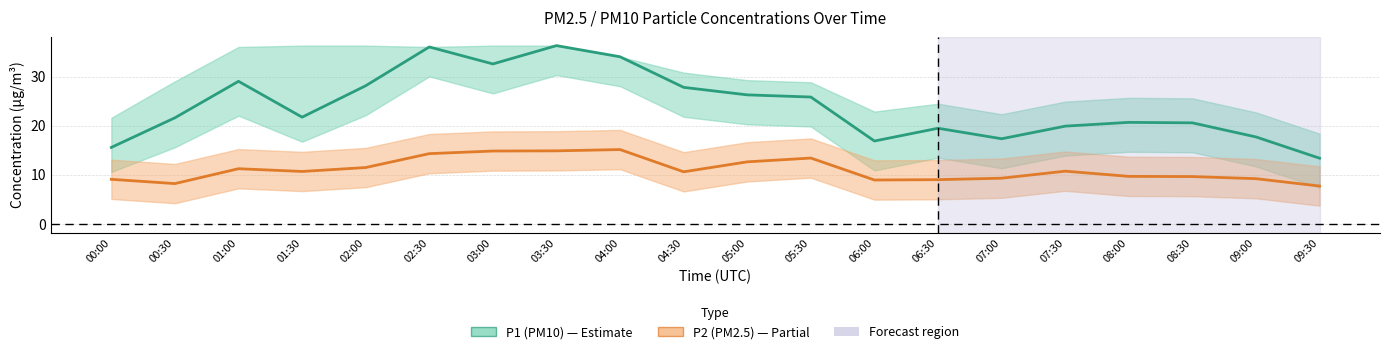

Reading left to right, transcribe all the data shown in this chart.

P1 (PM10): 00:00=15.6	00:30=21.6	01:00=29.0	01:30=21.7	02:00=28.1	02:30=36.0	03:00=32.6	03:30=36.3	04:00=34.0	04:30=27.8	05:00=26.3	05:30=25.8	06:00=16.9	06:30=19.5	07:00=17.3	07:30=19.9	08:00=20.7	08:30=20.6	09:00=17.7	09:30=13.4
P2 (PM2.5): 00:00=9.1	00:30=8.2	01:00=11.2	01:30=10.7	02:00=11.5	02:30=14.3	03:00=14.8	03:30=14.9	04:00=15.1	04:30=10.6	05:00=12.6	05:30=13.4	06:00=8.9	06:30=9.0	07:00=9.3	07:30=10.7	08:00=9.7	08:30=9.6	09:00=9.2	09:30=7.7